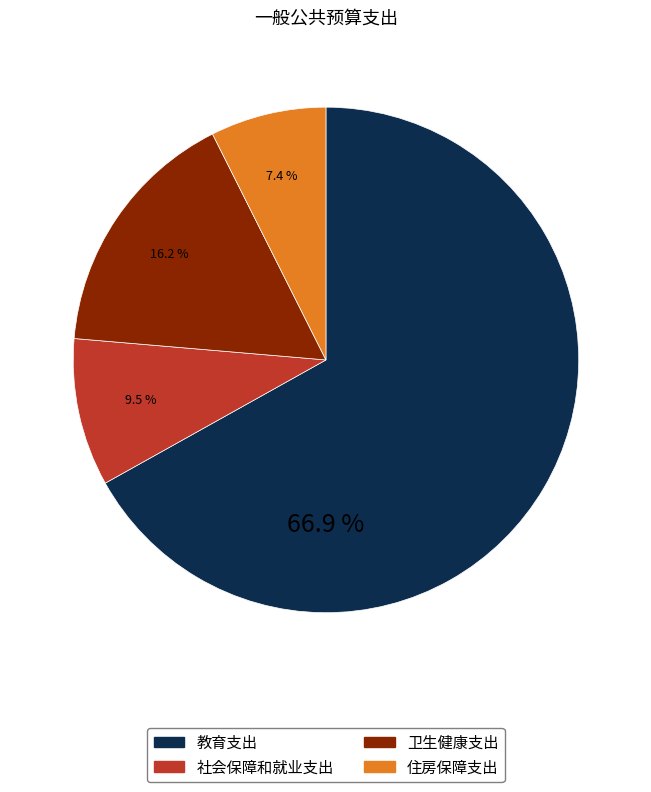

True or false: 住房保障支出 accounts for 7% of the total.

True